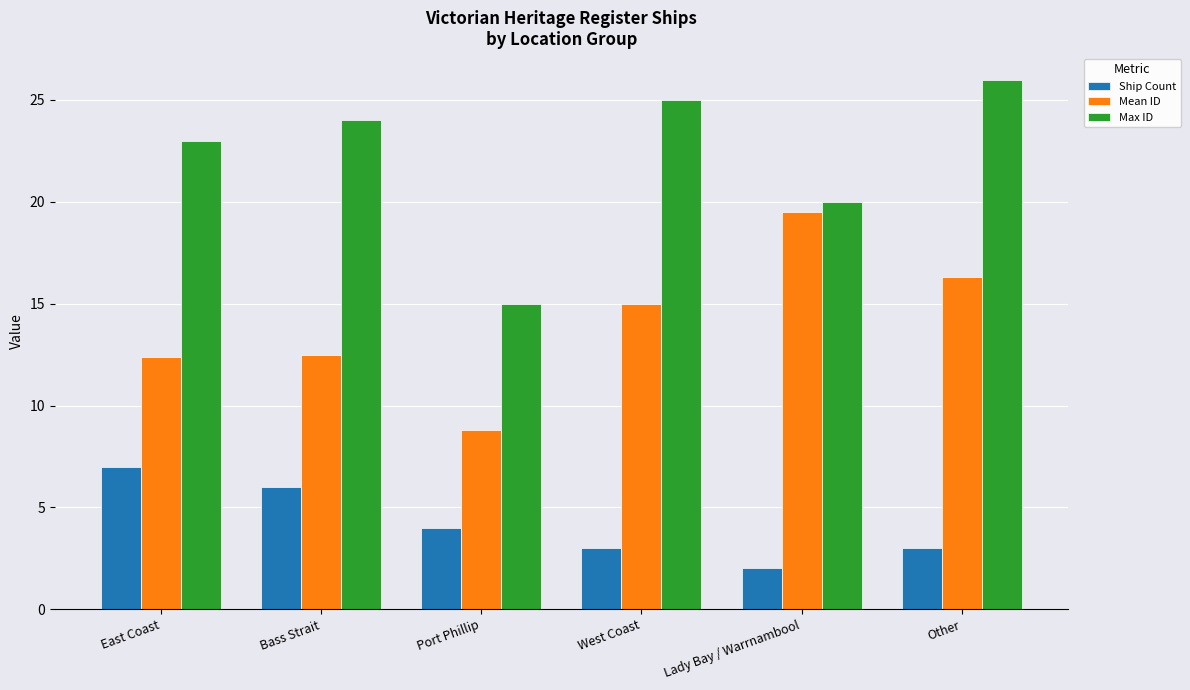

Rank the series at Other from highest to lowest value.

Max ID, Mean ID, Ship Count